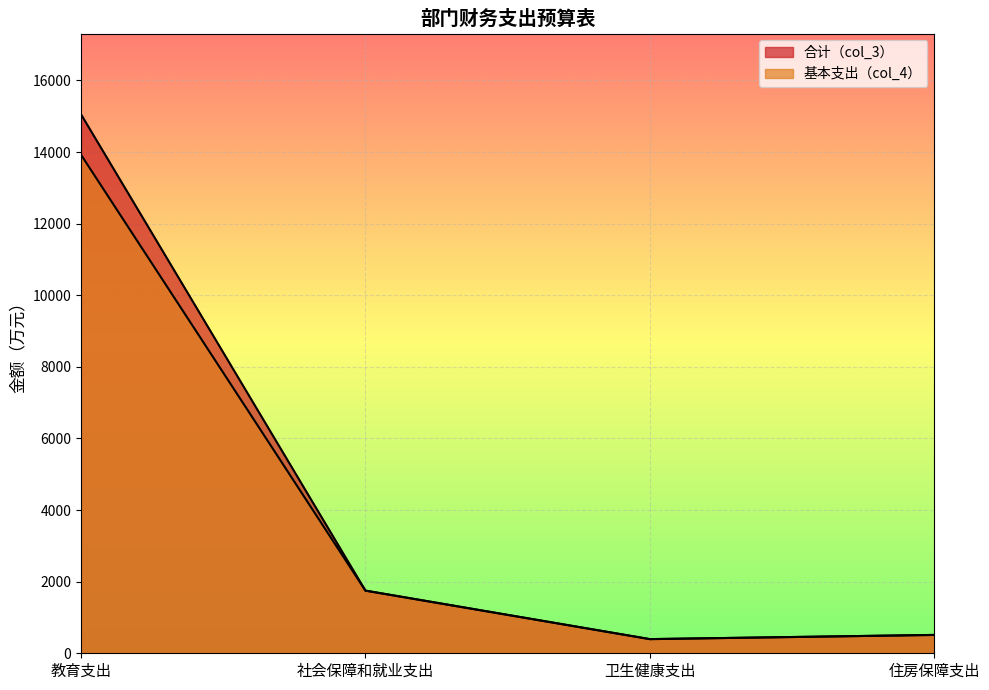

List the labels in order of 基本支出（col_4） value, smallest first.

卫生健康支出, 住房保障支出, 社会保障和就业支出, 教育支出